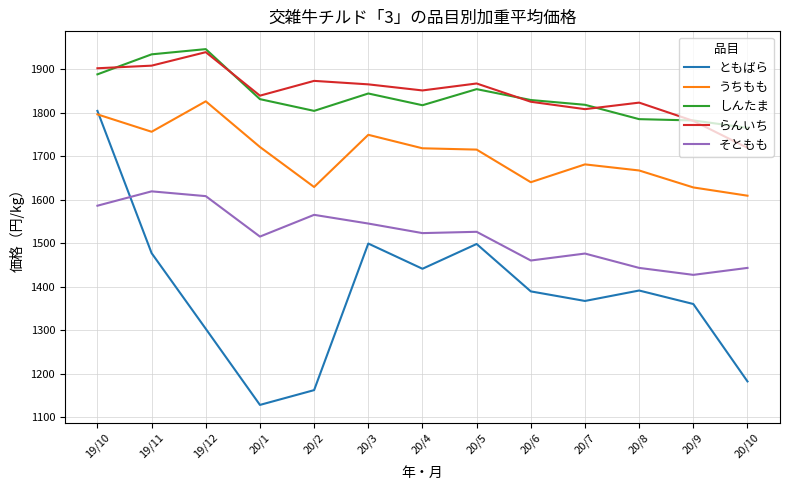

True or false: らんいち and うちもも intersect in this chart.

False